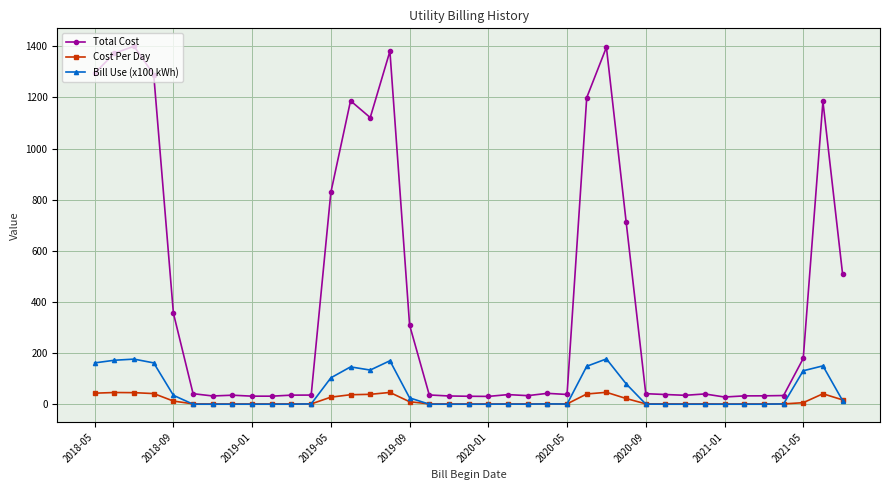

Which series has the largest range (max minus min)?

Total Cost